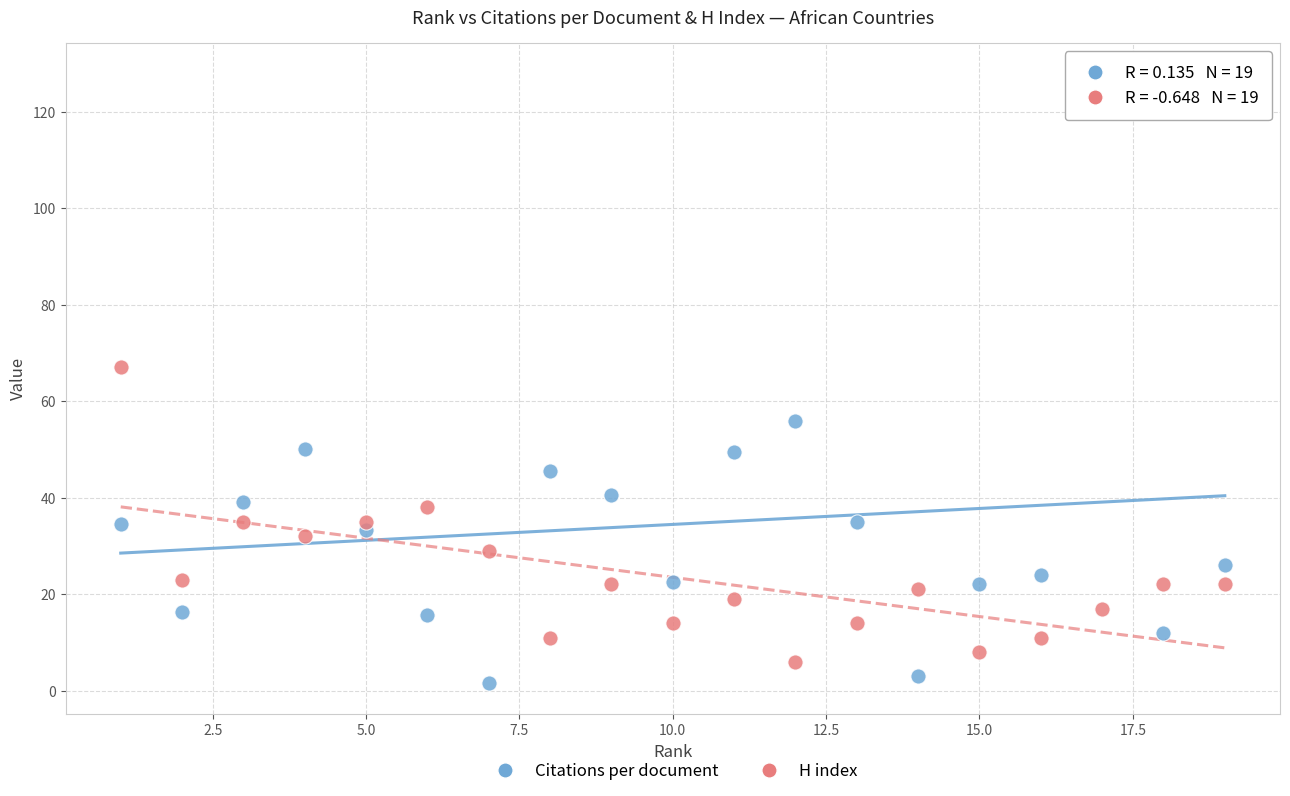

Which series reaches the minimum Y coordinate?

Citations per document